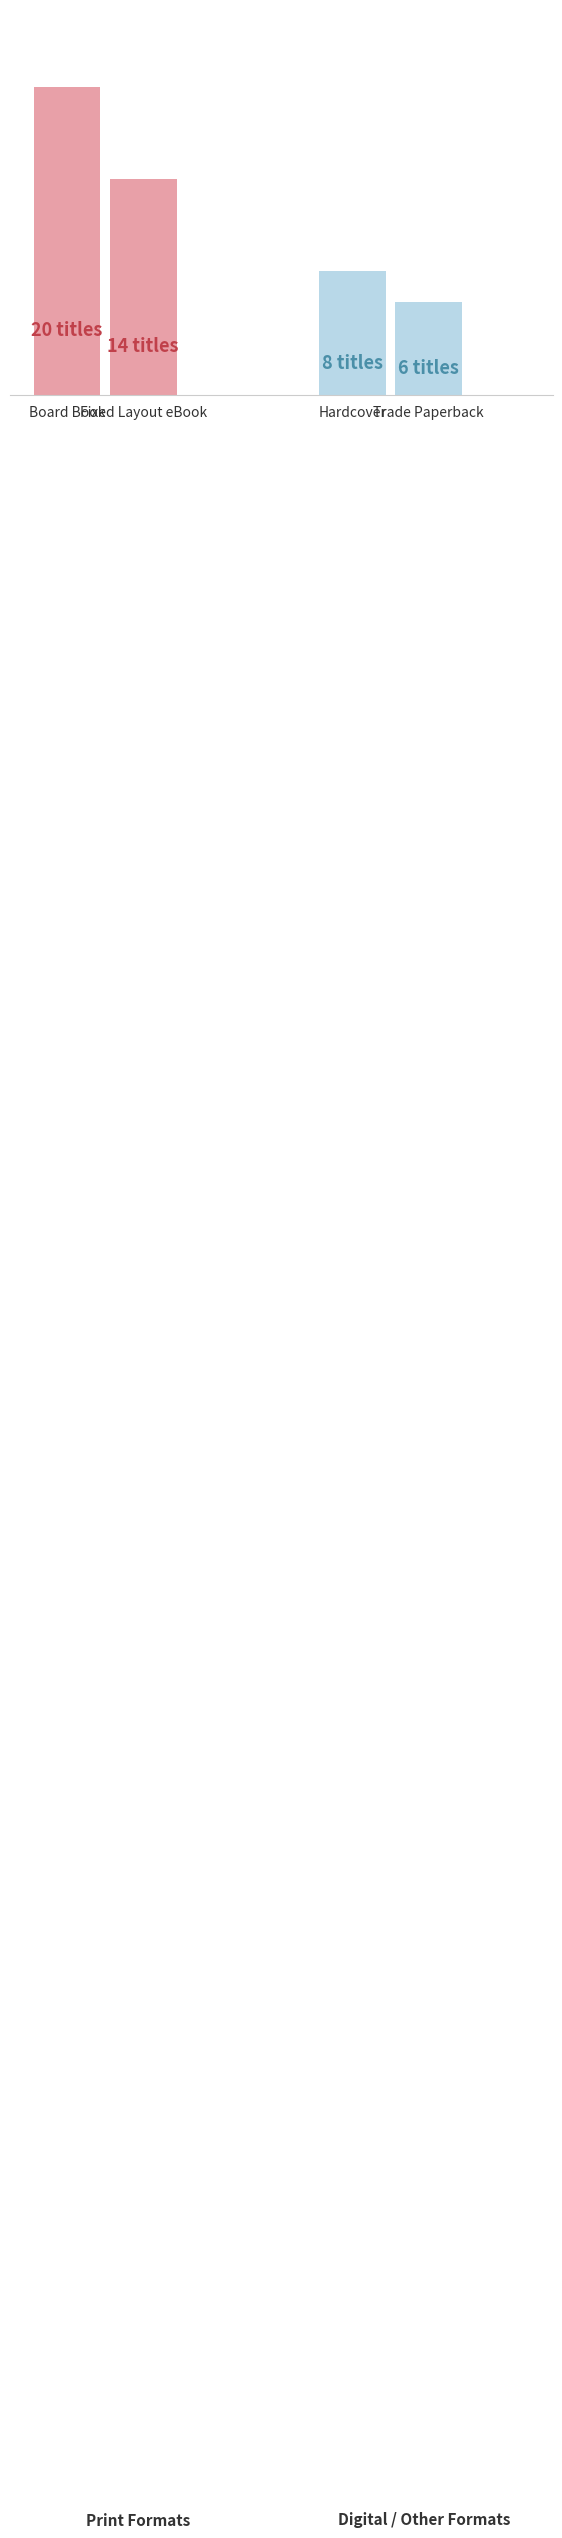

Is it true that Board Book / Fixed Layout eBook equals 29 at Board Book?

False